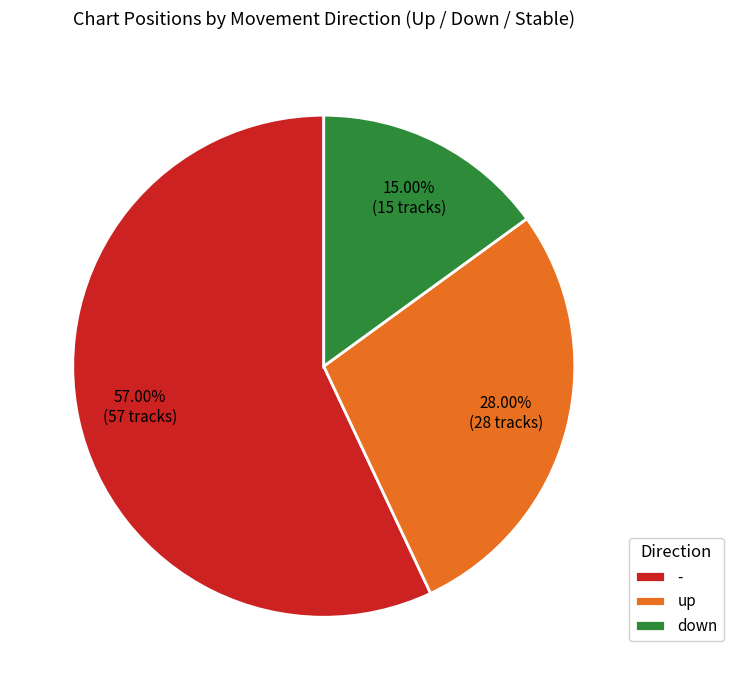

True or false: - accounts for 65% of the total.

False